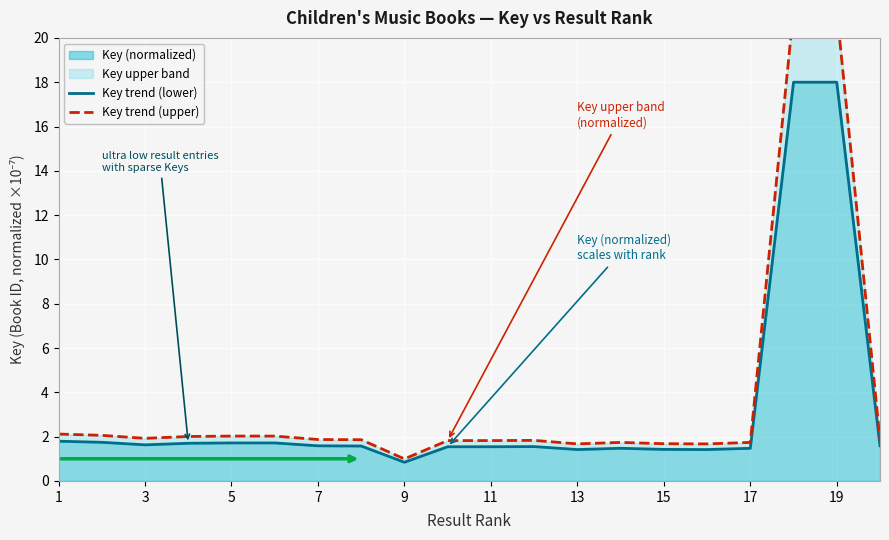

Is it true that Key (normalized) equals 18.0 at 19?

True